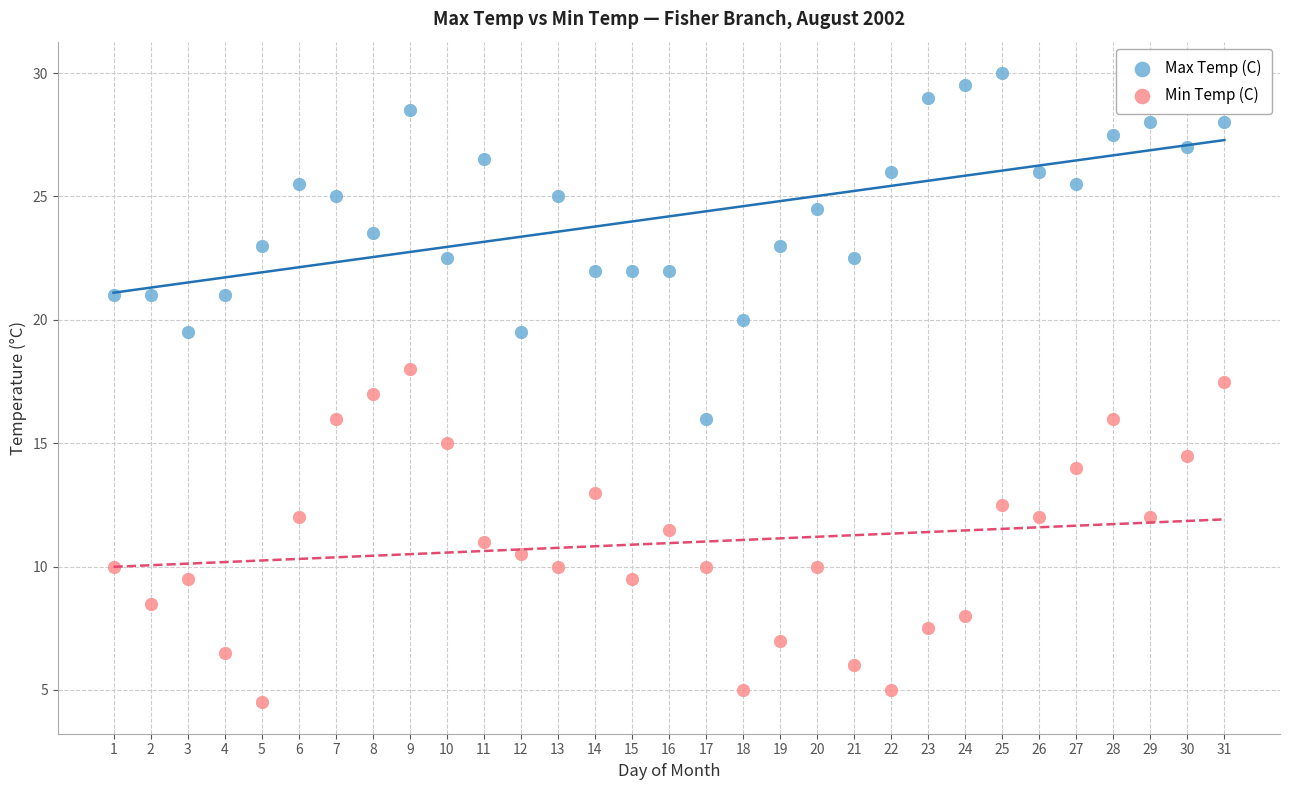

Which series has the widest spread of Y values?

Max Temp (C)